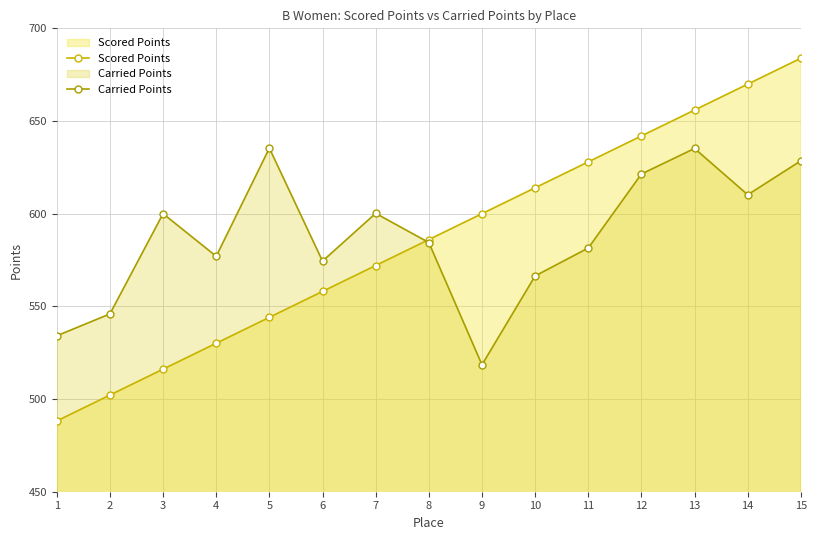

Between which two adjacent categories do Scored Points and Carried Points first intersect?

7 and 8